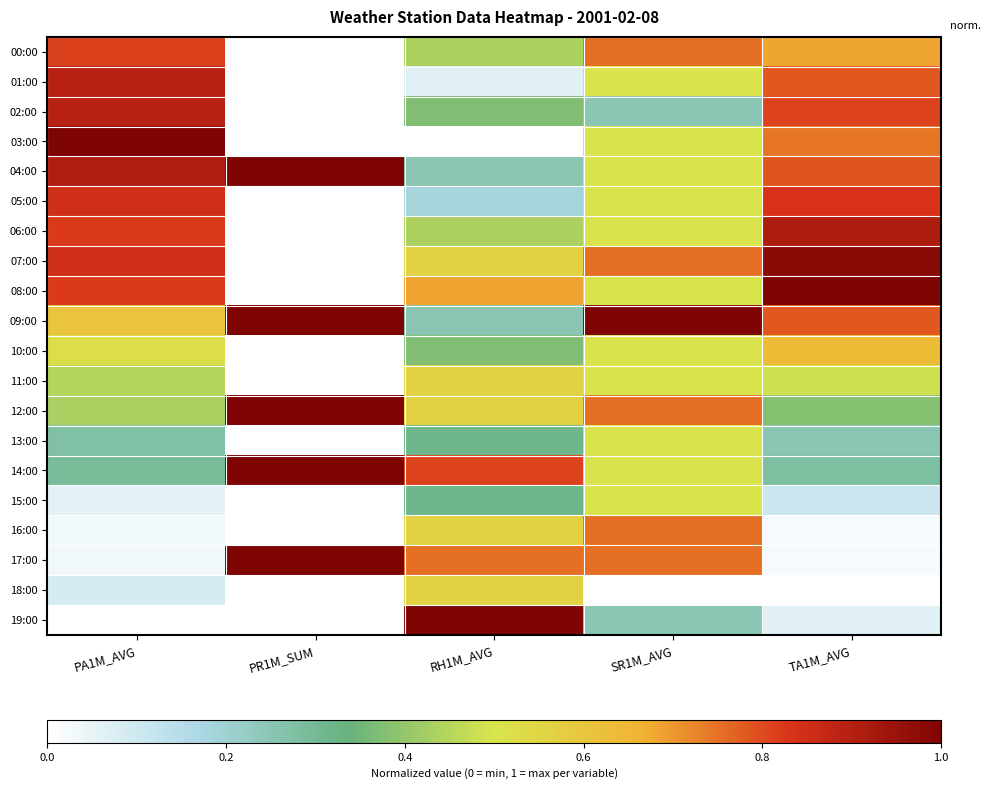

Rank the series by their maximum value, from lowest to highest.

13:00, 15:00, 11:00, 18:00, 10:00, 16:00, 00:00, 05:00, 01:00, 02:00, 06:00, 07:00, 03:00, 04:00, 08:00, 09:00, 12:00, 14:00, 17:00, 19:00